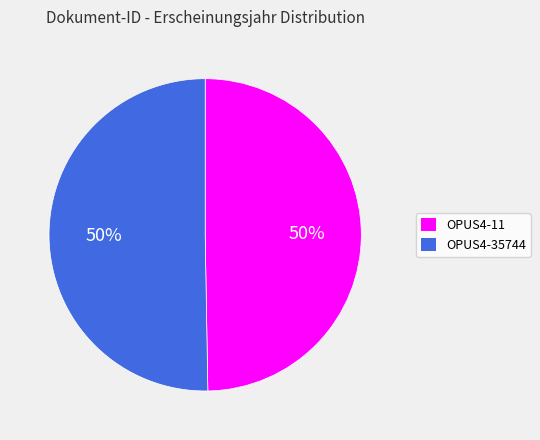

The OPUS4-35744 slice represents 50% of the pie. True or false?

True